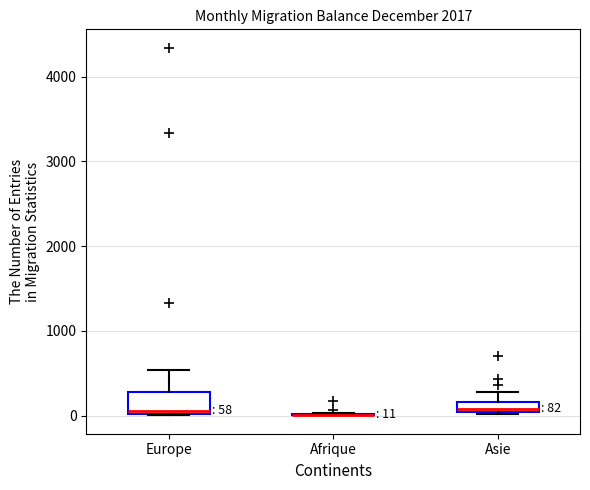

Which box is the tallest, from its lower edge to its upper edge?

Europe